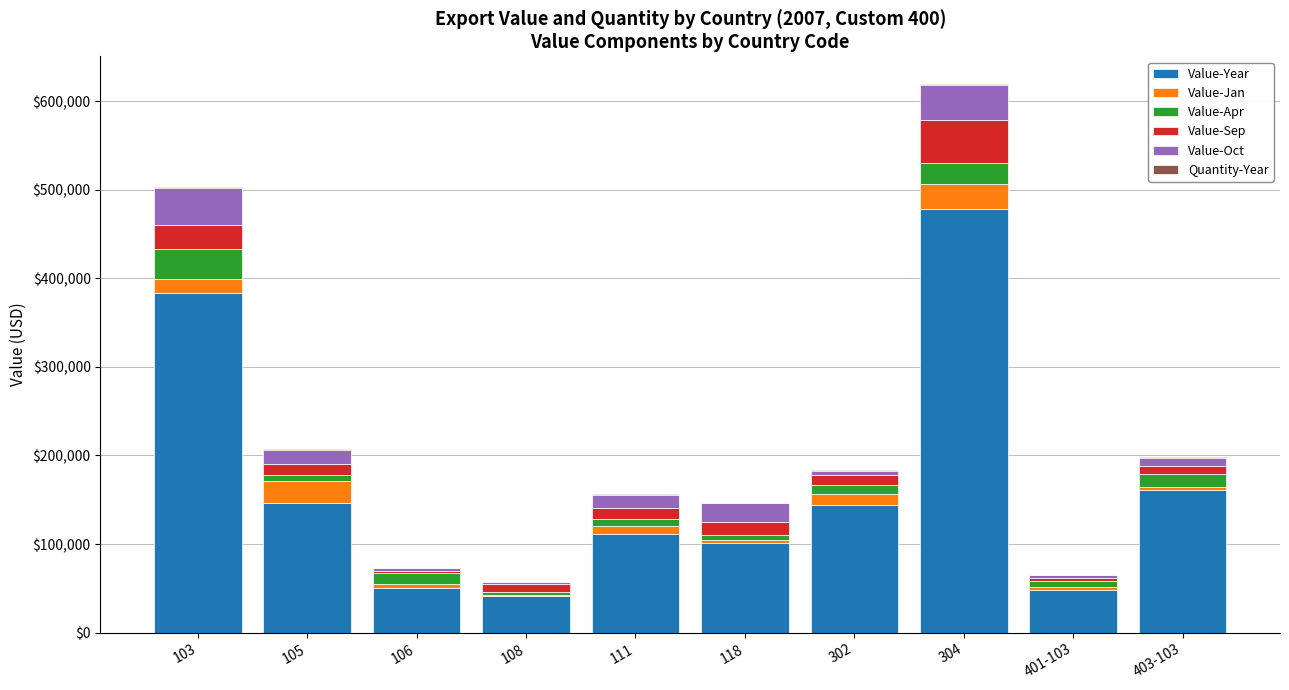

What is the maximum value for Value-Year?

478742